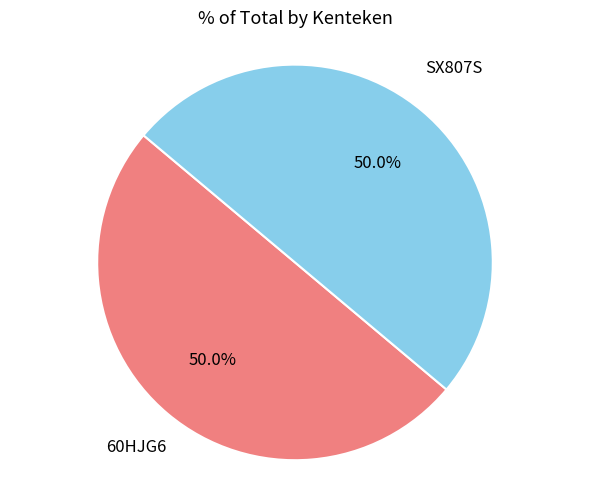

Combined, do 60HJG6 and SX807S account for over 50%?

Yes